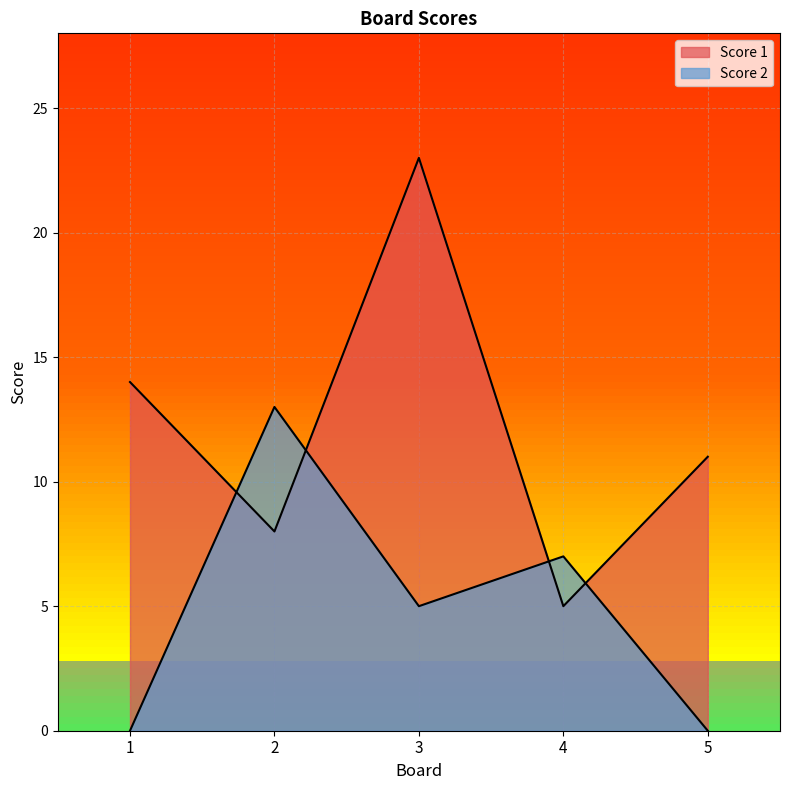

Which series has the widest spread of values?

Score 1